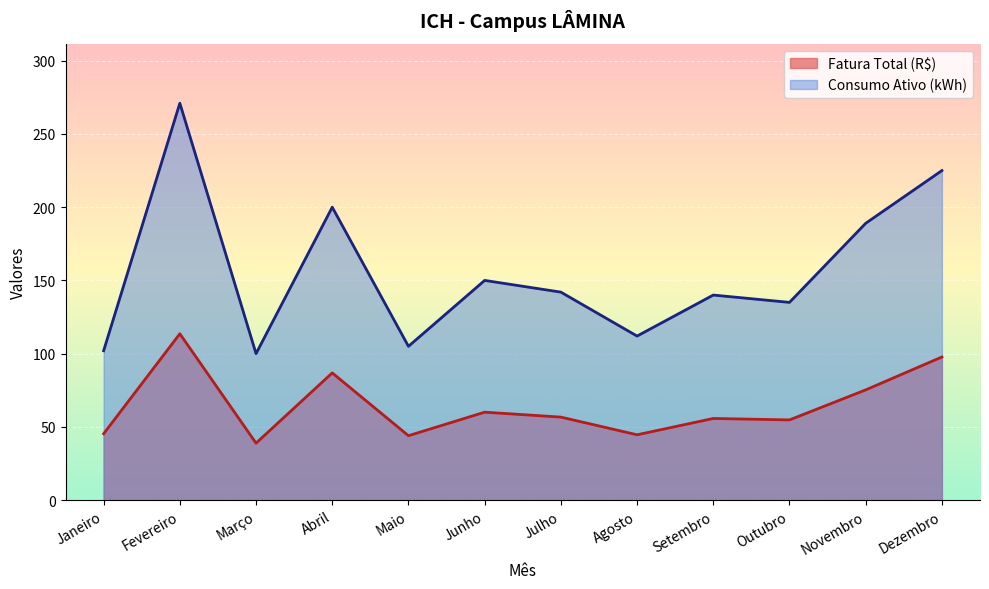

Where is the first local minimum for Fatura Total (R$)?

Março